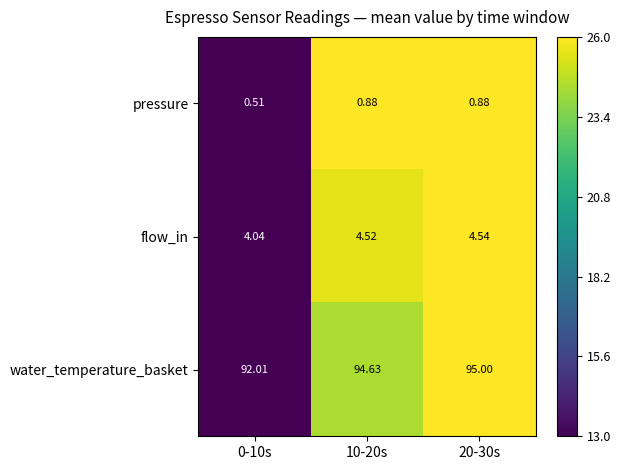

List the series in order of their peak value, lowest first.

pressure, flow_in, water_temperature_basket